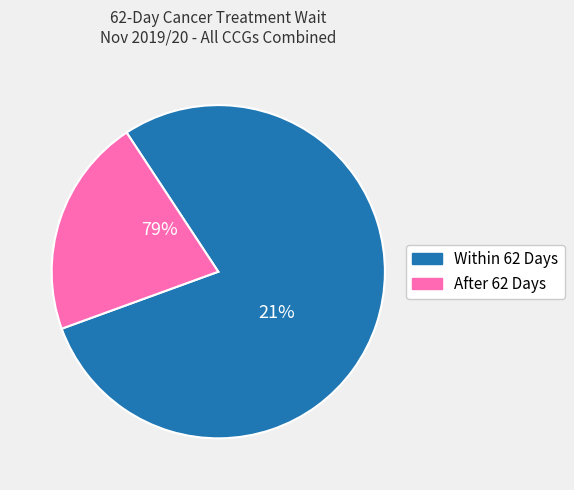

Between After 62 Days and 20, which series saw the biggest shift?

Within 62 Days